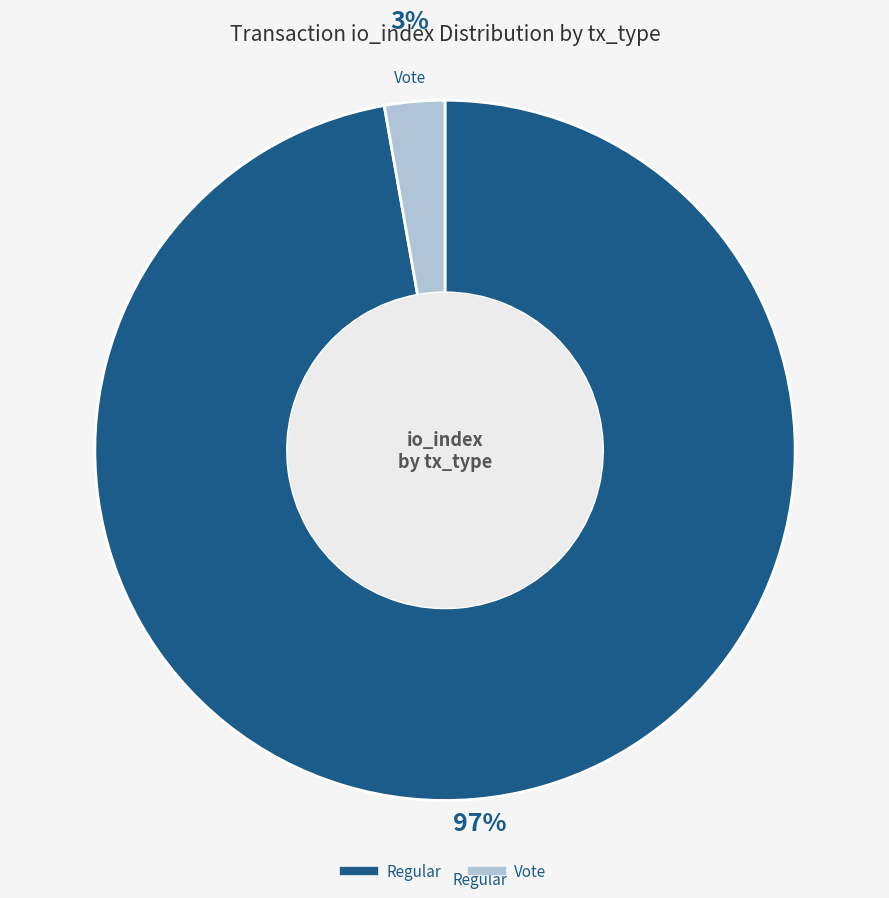

Does any single category account for the majority?

Yes